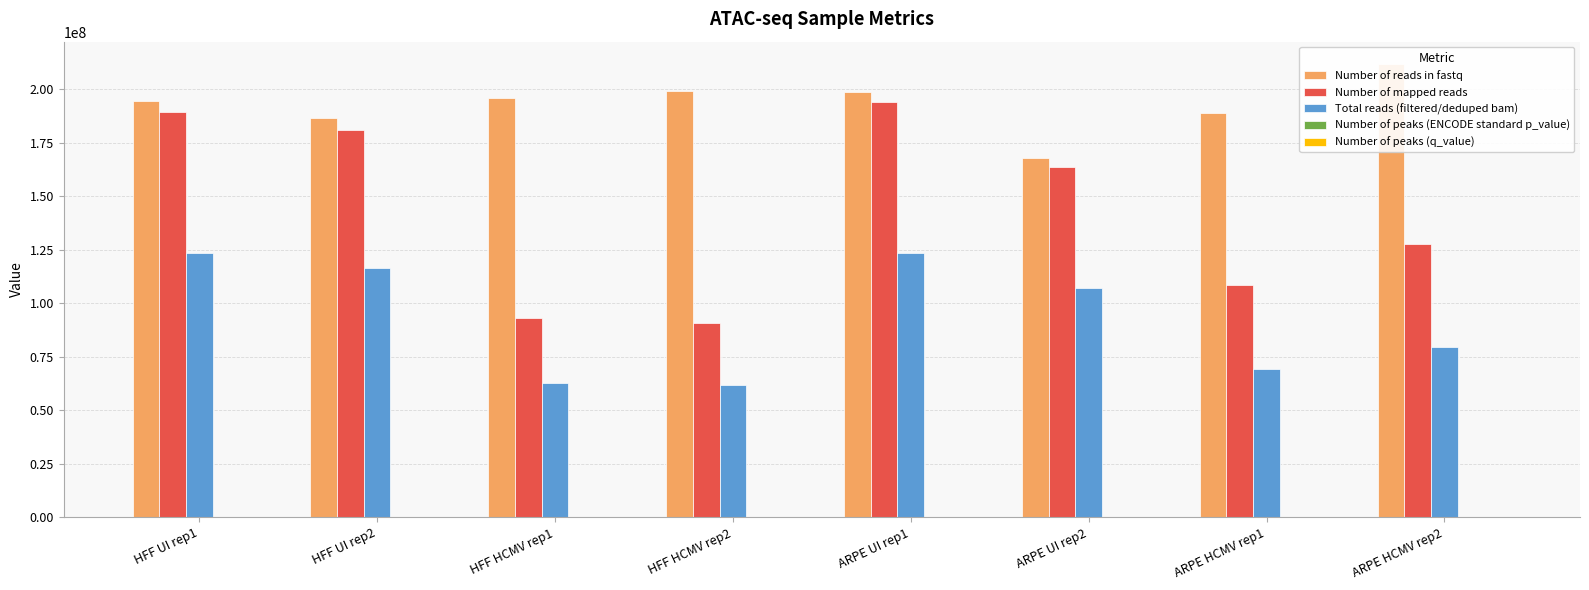

Reading left to right, transcribe all the data shown in this chart.

Number of reads in fastq: HFF UI rep1=194571684	HFF UI rep2=186494858	HFF HCMV rep1=195615594	HFF HCMV rep2=198950622	ARPE UI rep1=198640266	ARPE UI rep2=167825530	ARPE HCMV rep1=188650128	ARPE HCMV rep2=211548396
Number of mapped reads: HFF UI rep1=189121865	HFF UI rep2=181106439	HFF HCMV rep1=93005819	HFF HCMV rep2=90694273	ARPE UI rep1=193807412	ARPE UI rep2=163764637	ARPE HCMV rep1=108713475	ARPE HCMV rep2=127542381
Total reads (filtered/deduped bam): HFF UI rep1=123418308	HFF UI rep2=116551168	HFF HCMV rep1=62950160	HFF HCMV rep2=61640262	ARPE UI rep1=123514892	ARPE UI rep2=107313238	ARPE HCMV rep1=69092514	ARPE HCMV rep2=79501098
Number of peaks (ENCODE standard p_value): HFF UI rep1=298230	HFF UI rep2=279233	HFF HCMV rep1=299184	HFF HCMV rep2=299334	ARPE UI rep1=275940	ARPE UI rep2=277098	ARPE HCMV rep1=240409	ARPE HCMV rep2=245061
Number of peaks (q_value): HFF UI rep1=204523	HFF UI rep2=202757	HFF HCMV rep1=213921	HFF HCMV rep2=210457	ARPE UI rep1=192969	ARPE UI rep2=190354	ARPE HCMV rep1=173118	ARPE HCMV rep2=174467